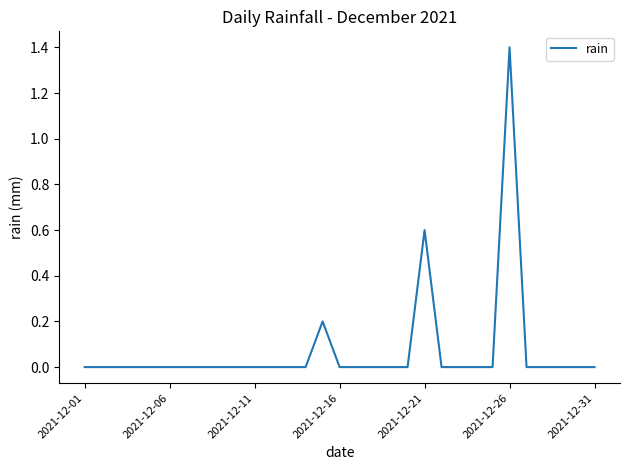

What is the difference between the maximum and minimum values?

1.4